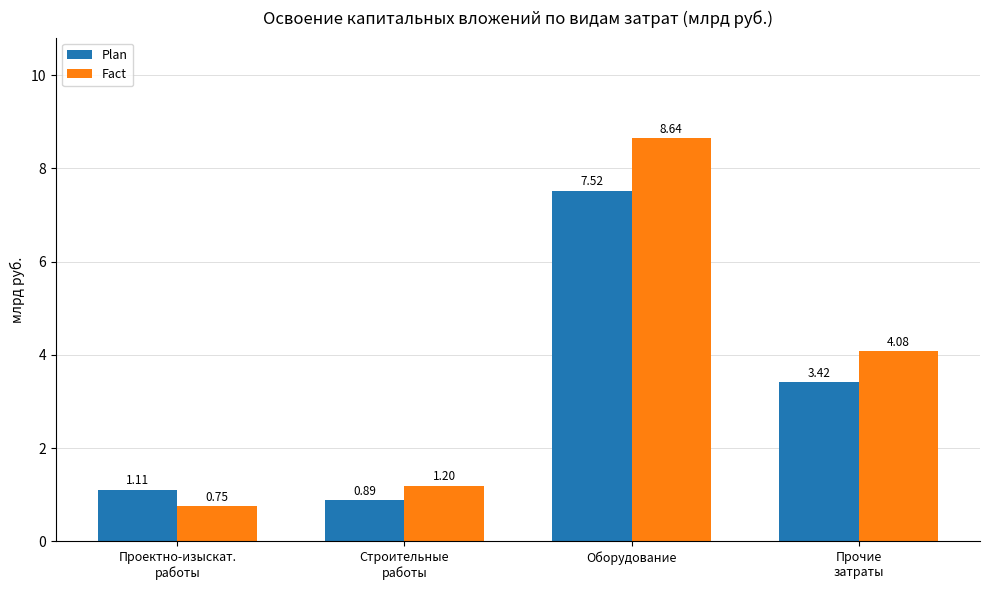

Which category has the lowest value in the Fact series?

Проектно-изыскат.
работы